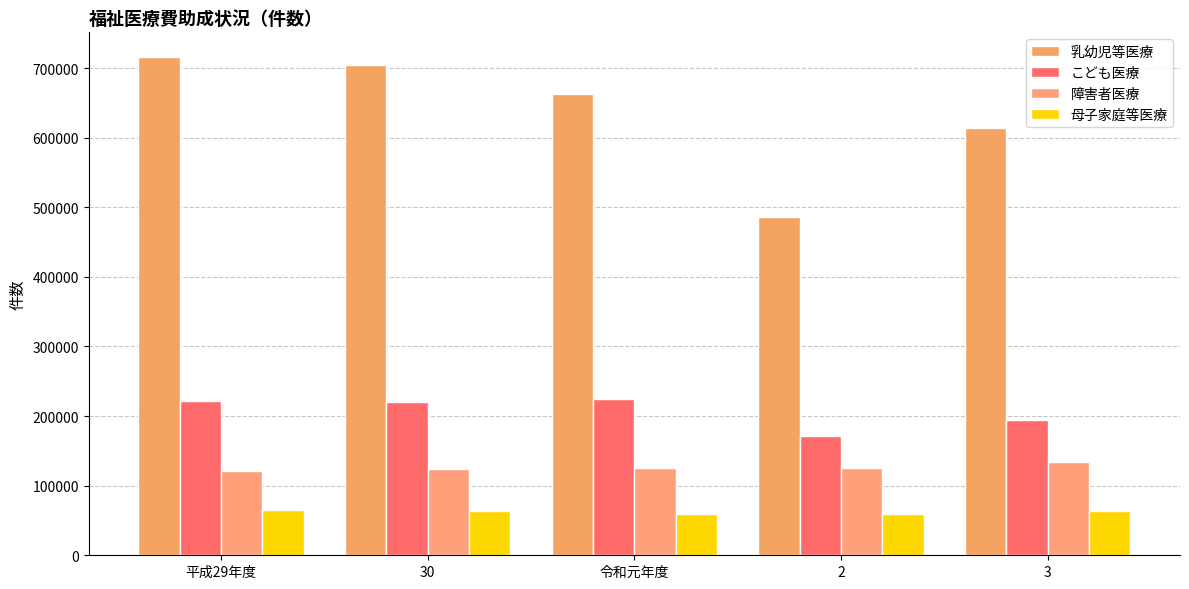

Are the bars horizontal?

No